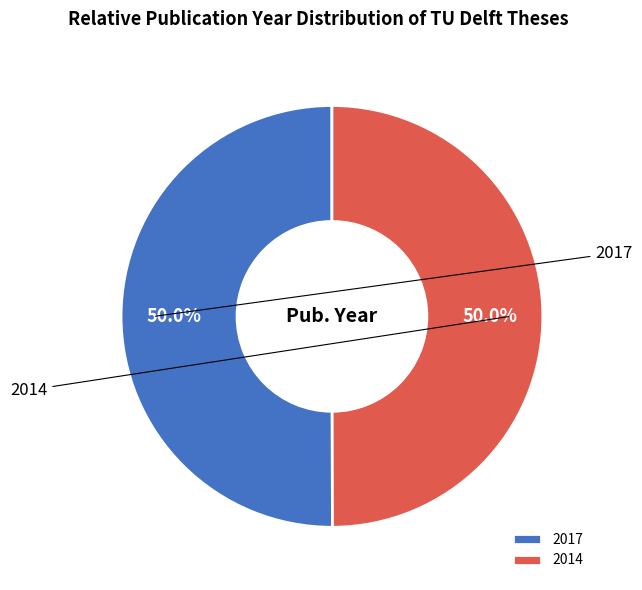

What is the total percentage of 2014 and 2017?

100.0%